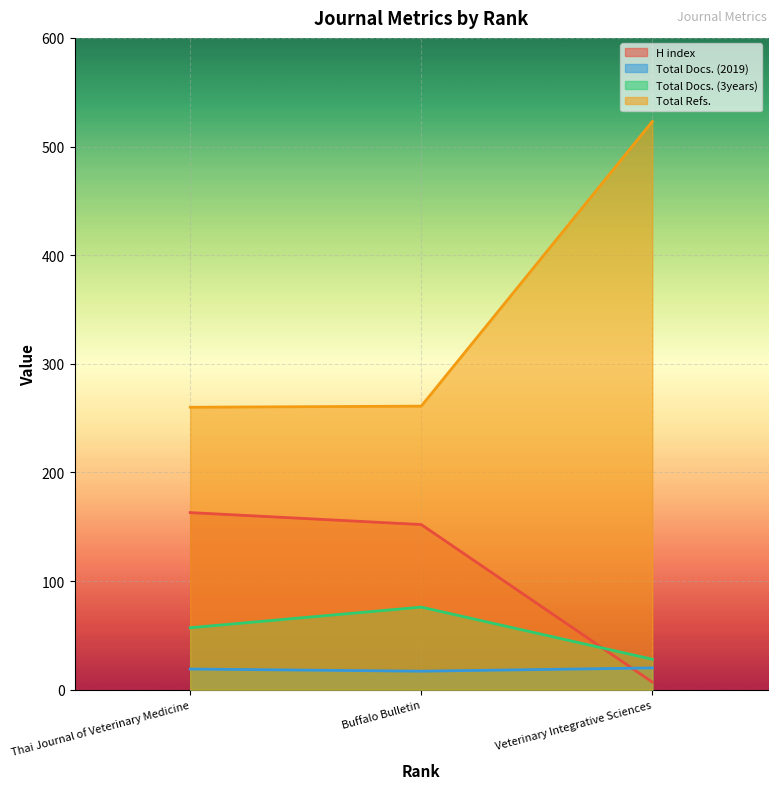

Does the chart display data point markers on the line(s)?

No